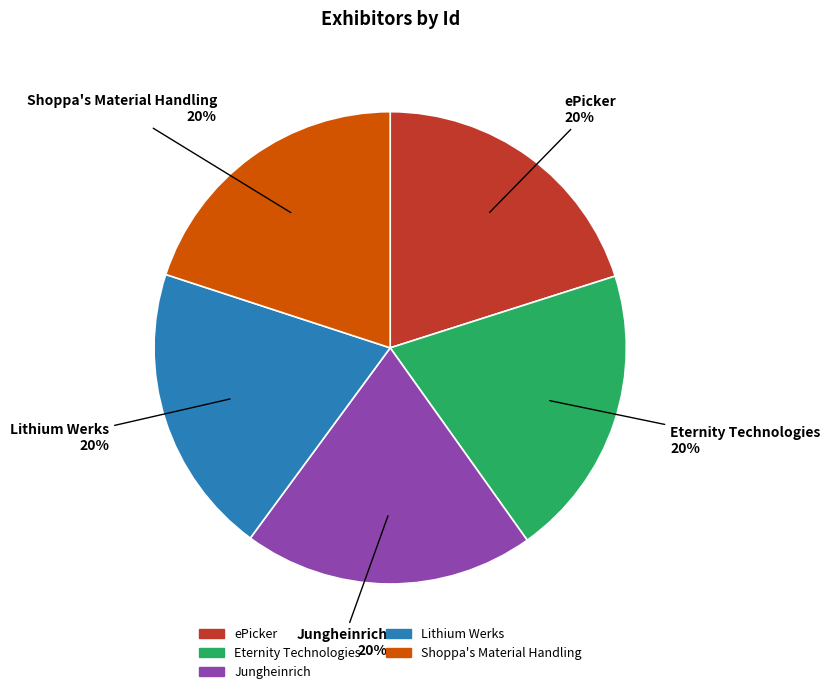

The Jungheinrich slice represents 20% of the pie. True or false?

True